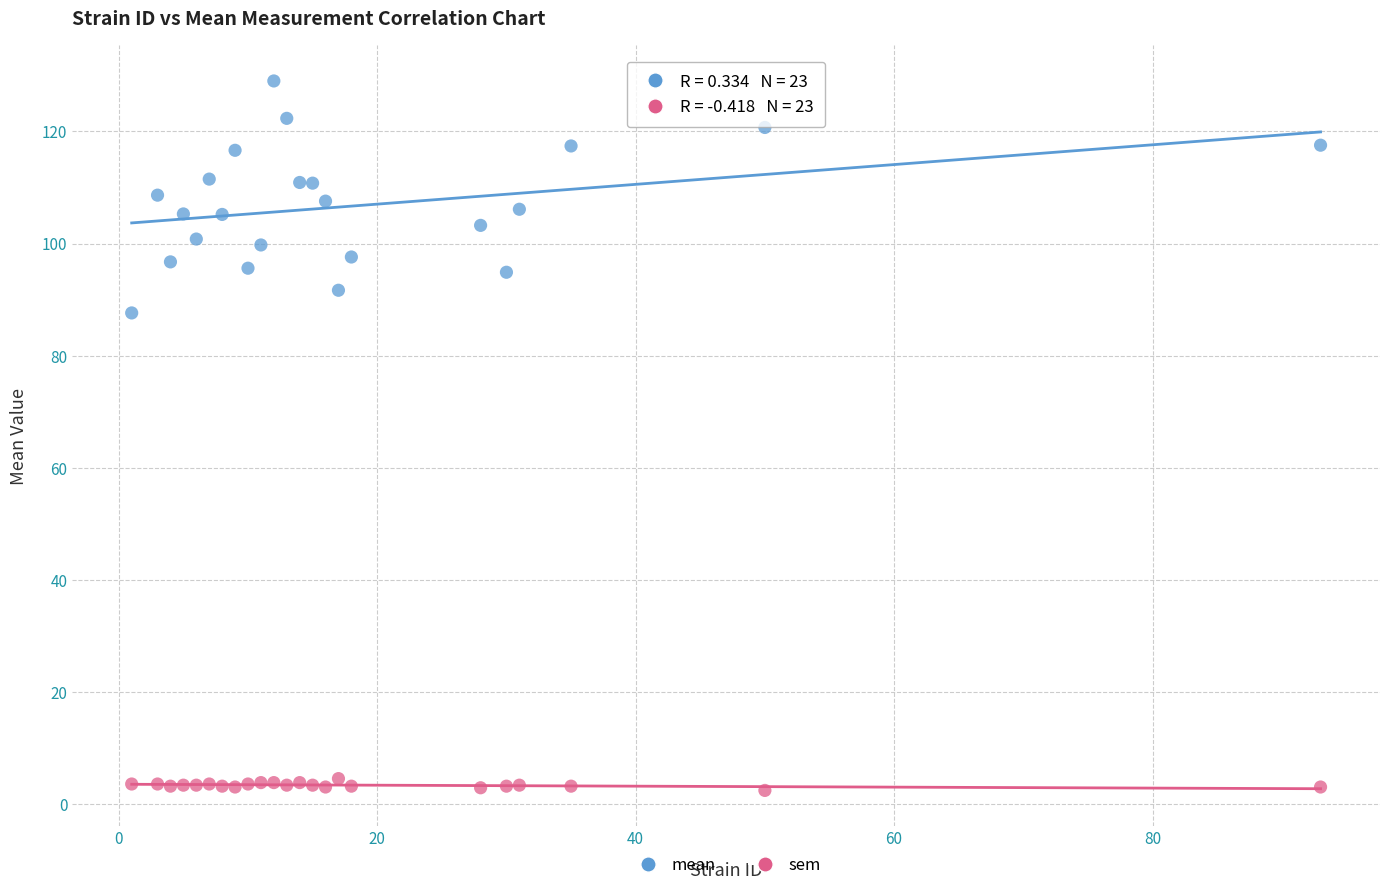

Which series has the widest spread of Y values?

mean